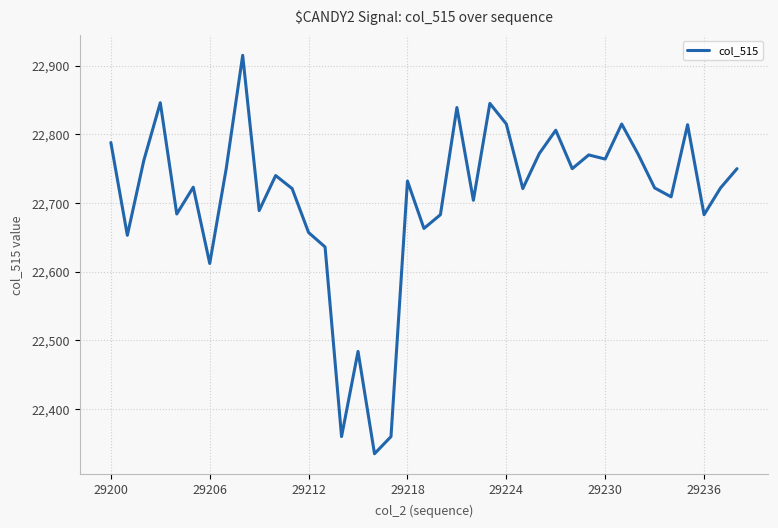

What is the greatest value displayed?

22915